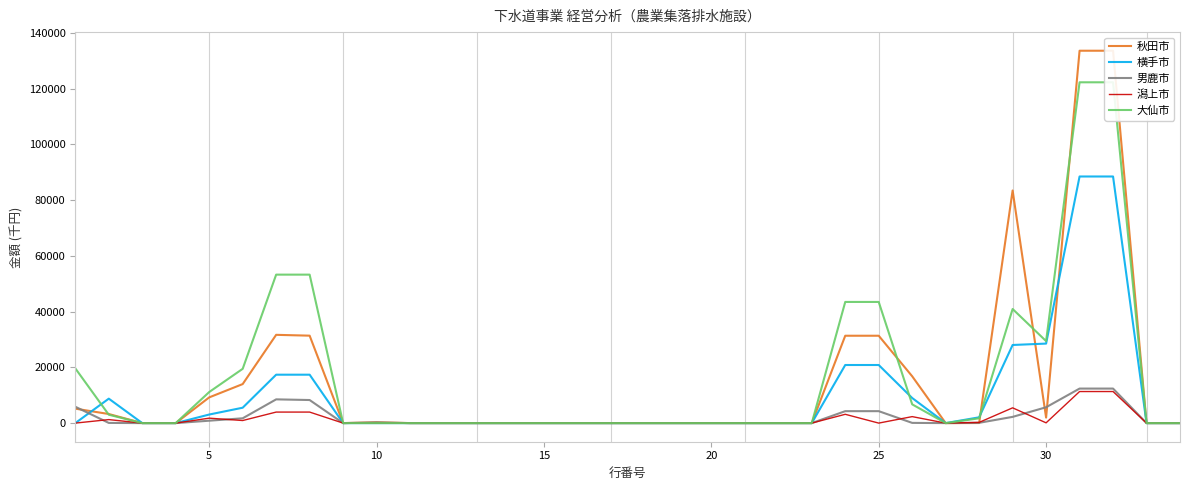

Reading right to left, extract all data points from this chart.

秋田市: 0	0	133550	133550	1976	83423	28	0	16789	31334	31334	0	0	0	0	0	0	0	0	0	0	0	0	0	300	0	31359	31659	13998	9225	0	0	3260	5176
横手市: 0	0	88446	88446	28516	28016	2079	0	8997	20838	20838	0	0	0	0	0	0	0	0	0	0	0	0	0	0	0	17363	17363	5521	3074	0	0	8768	0
男鹿市: 0	0	12383	12383	5684	2234	104	0	77	4284	4284	0	0	0	0	0	0	0	0	0	0	0	0	0	240	0	8276	8516	1724	862	0	0	66	5864
潟上市: 0	0	11321	11321	97	5478	260	0	2327	0	3159	0	0	0	0	0	0	0	0	0	0	0	0	0	0	0	3955	3955	924	1772	0	0	1259	0
大仙市: 0	0	122229	122229	29408	40924	1719	0	6723	43455	43455	0	0	0	0	0	0	0	0	0	0	0	0	0	0	0	53247	53247	19467	11144	0	0	3004	19632